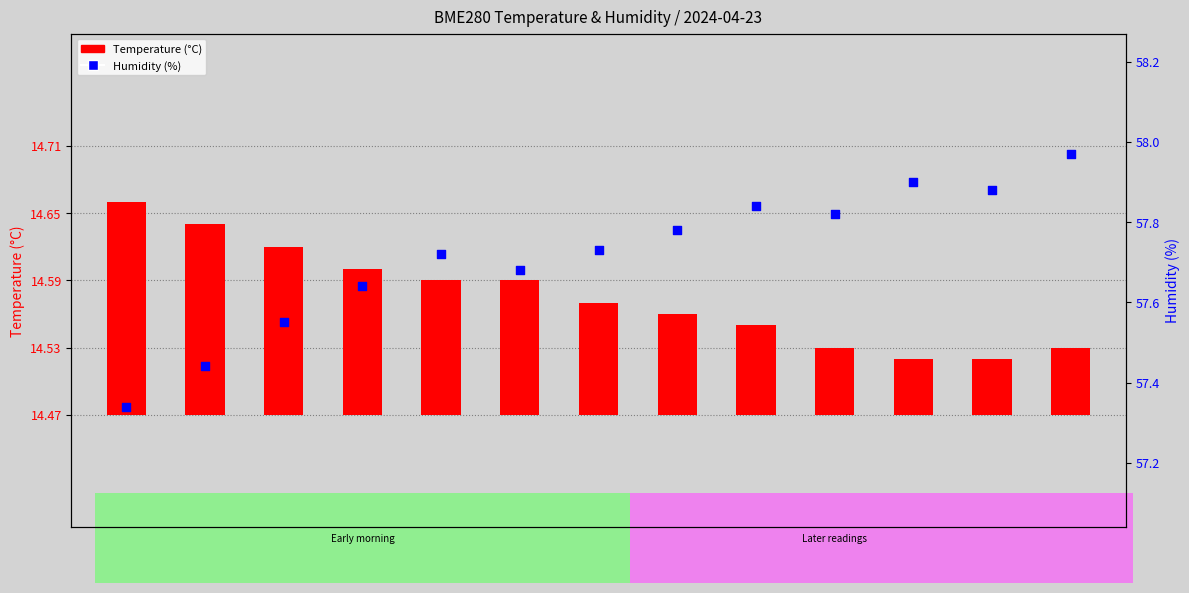

Which series contains the lowest Y value?

Temperature (°C)